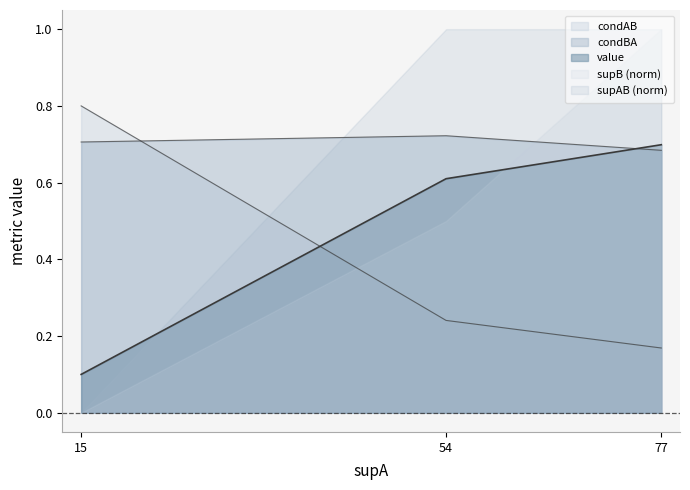

List the series in order of their overall mean, highest first.

condBA, value, condAB